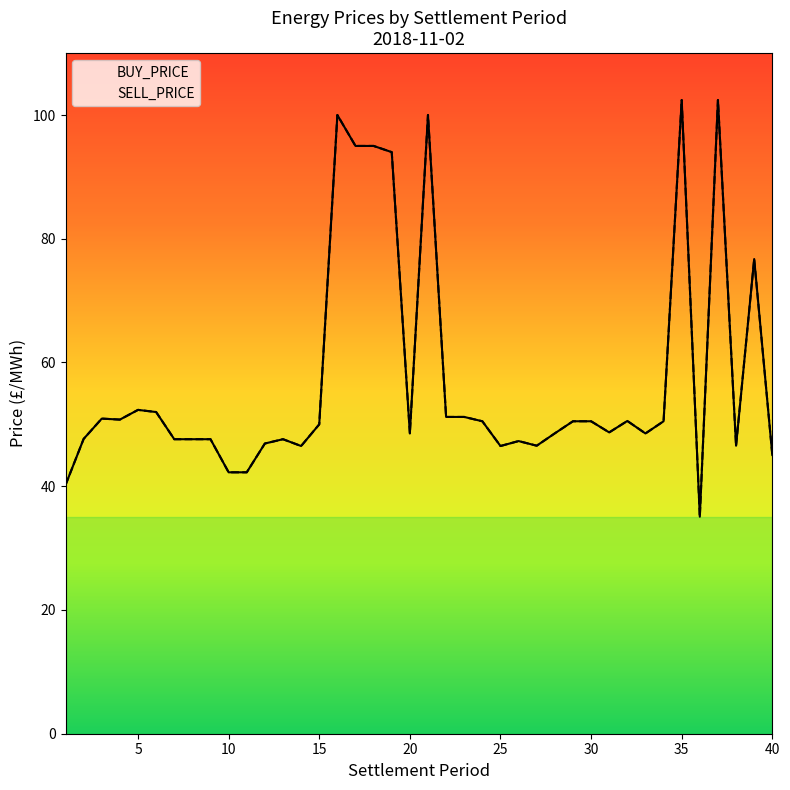

How many series are shown in this chart?

2